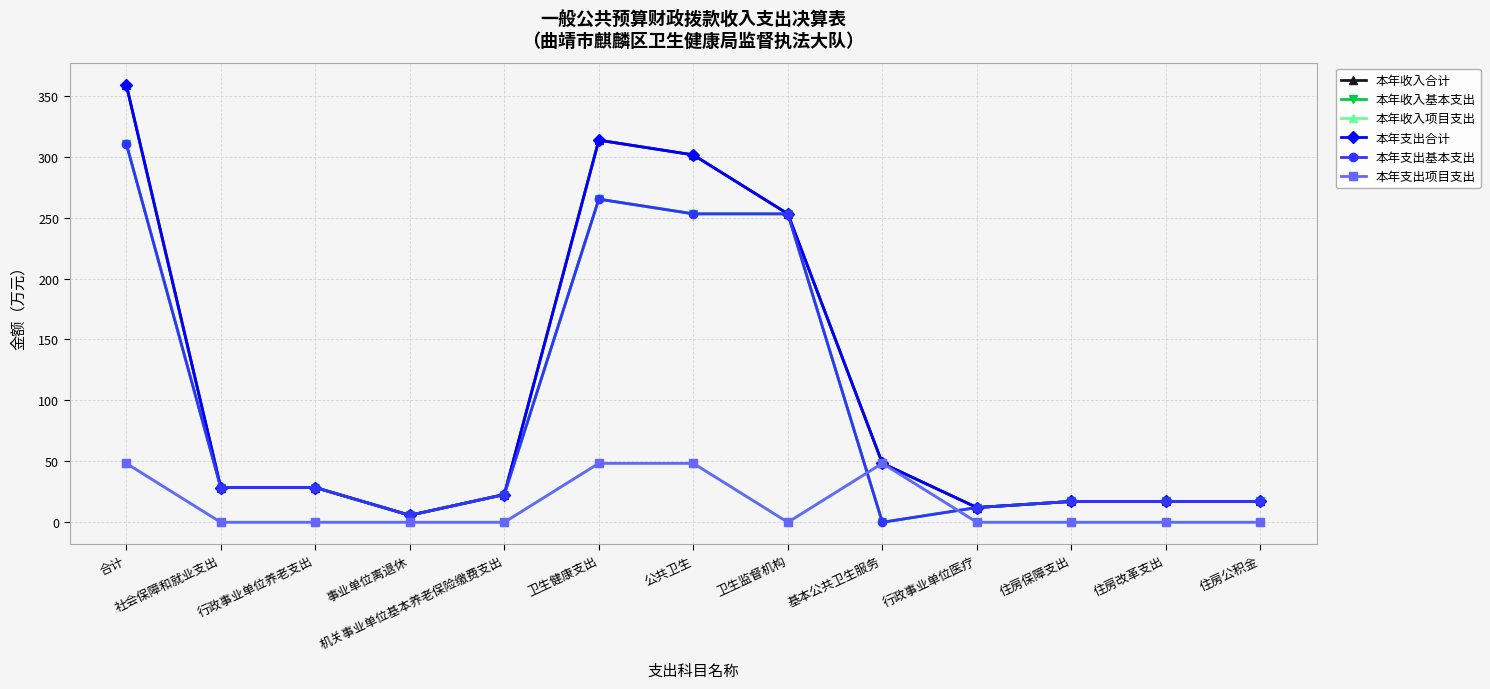

Which label corresponds to the largest value in the chart?

合计